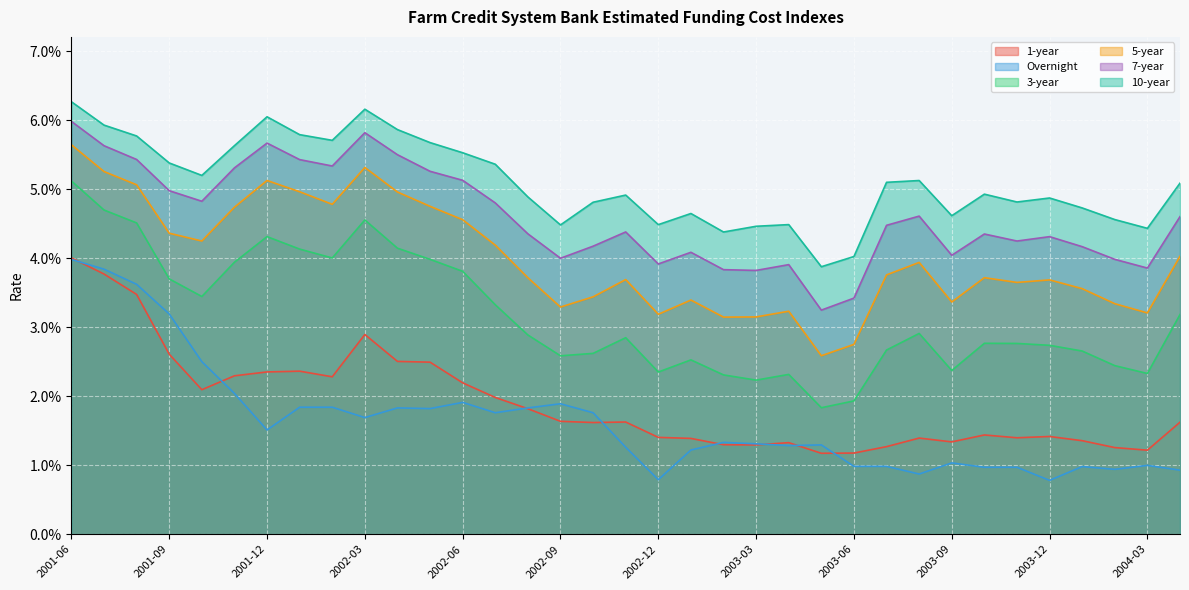

Which category has the highest value in the 1-year series?

2001-06